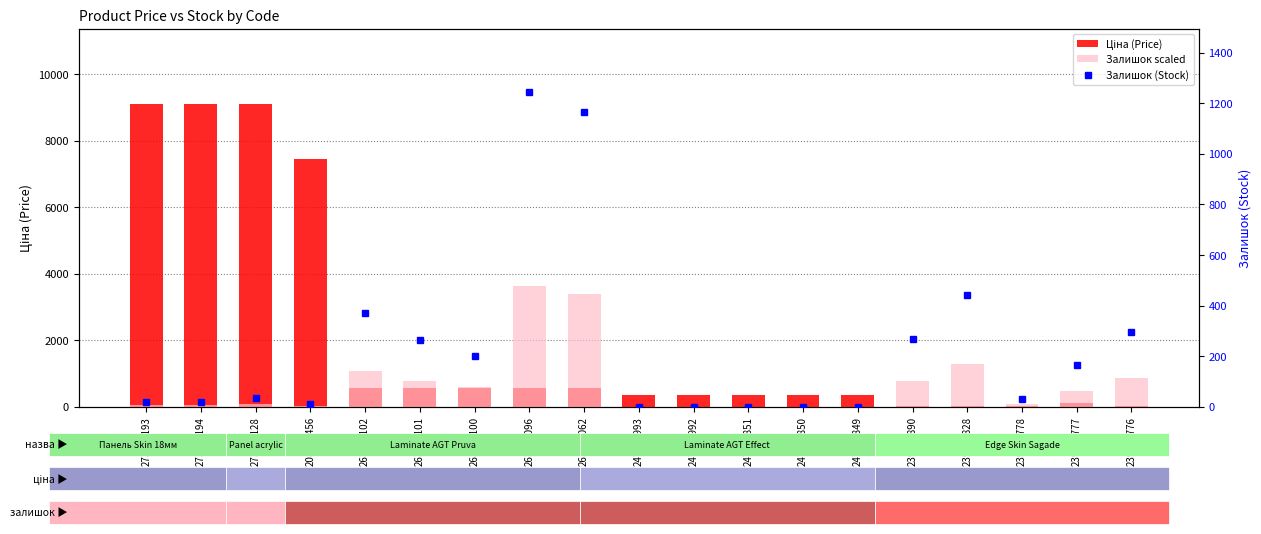

How many data points does each series have?

19